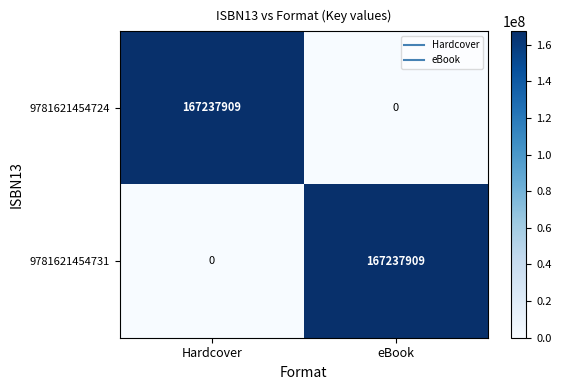

What is the total value across all series at Hardcover?

167237909